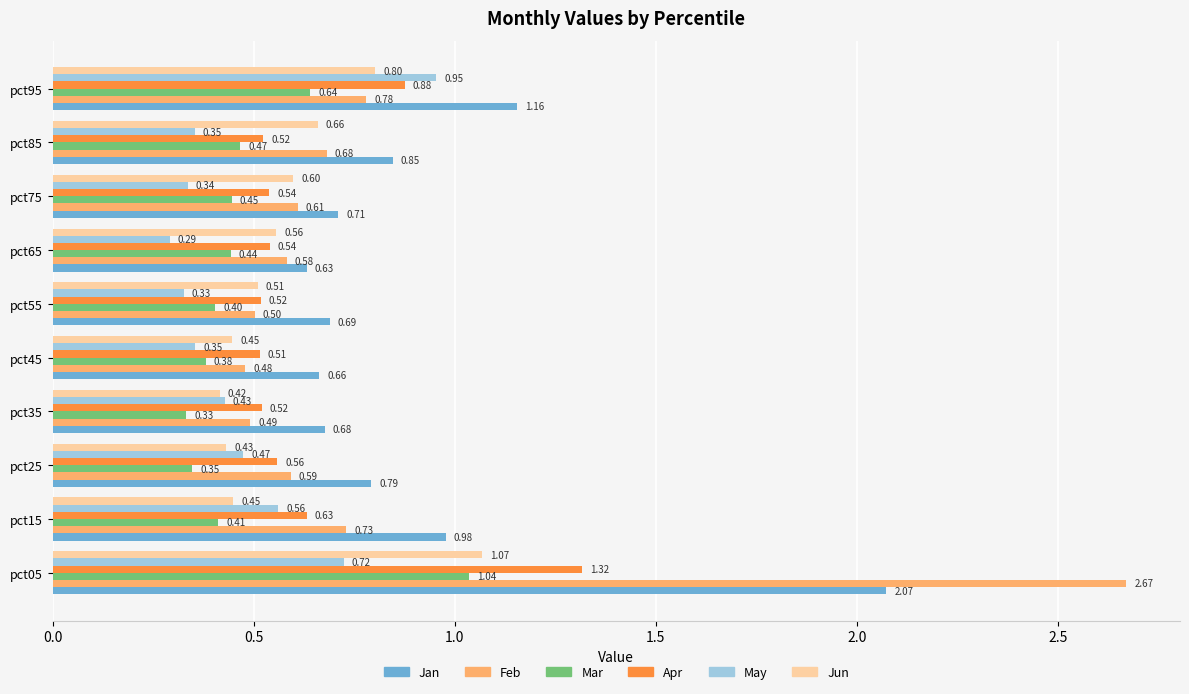

What is the spread (max minus min) of values at pct05?

1.9